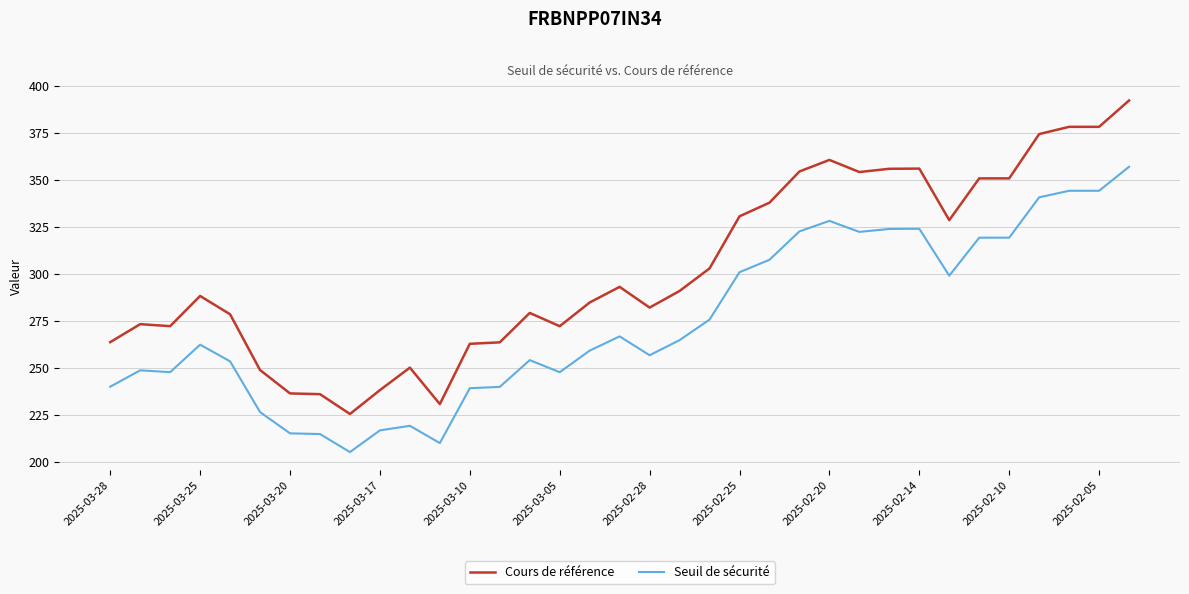

Which series has the largest total across all categories?

Cours de référence